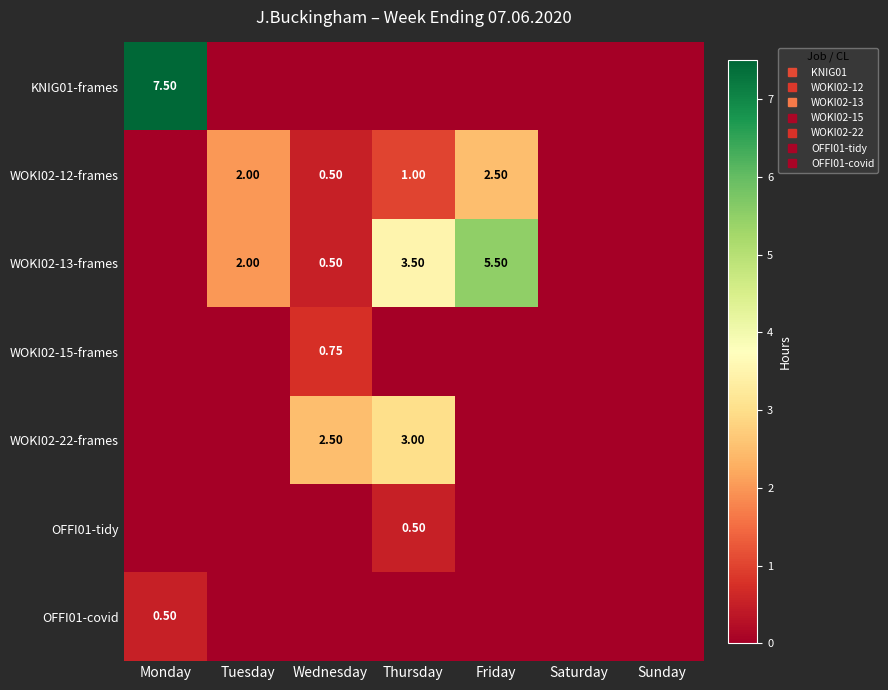

True or false: KNIG01-frames has a value of 0.0 at Sunday.

True